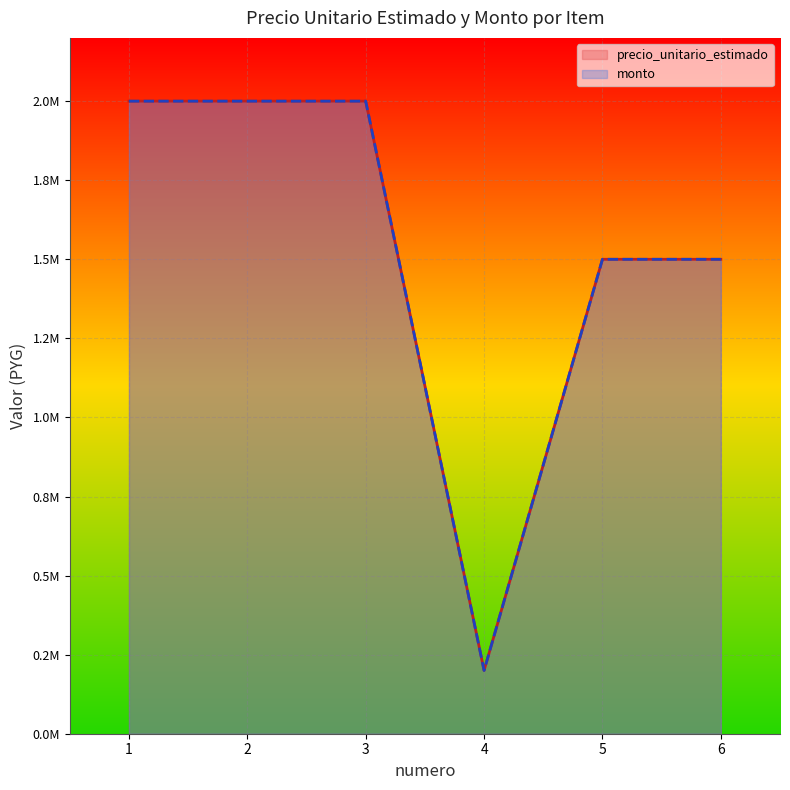

List the series in order of their peak value, lowest first.

precio_unitario_estimado, monto